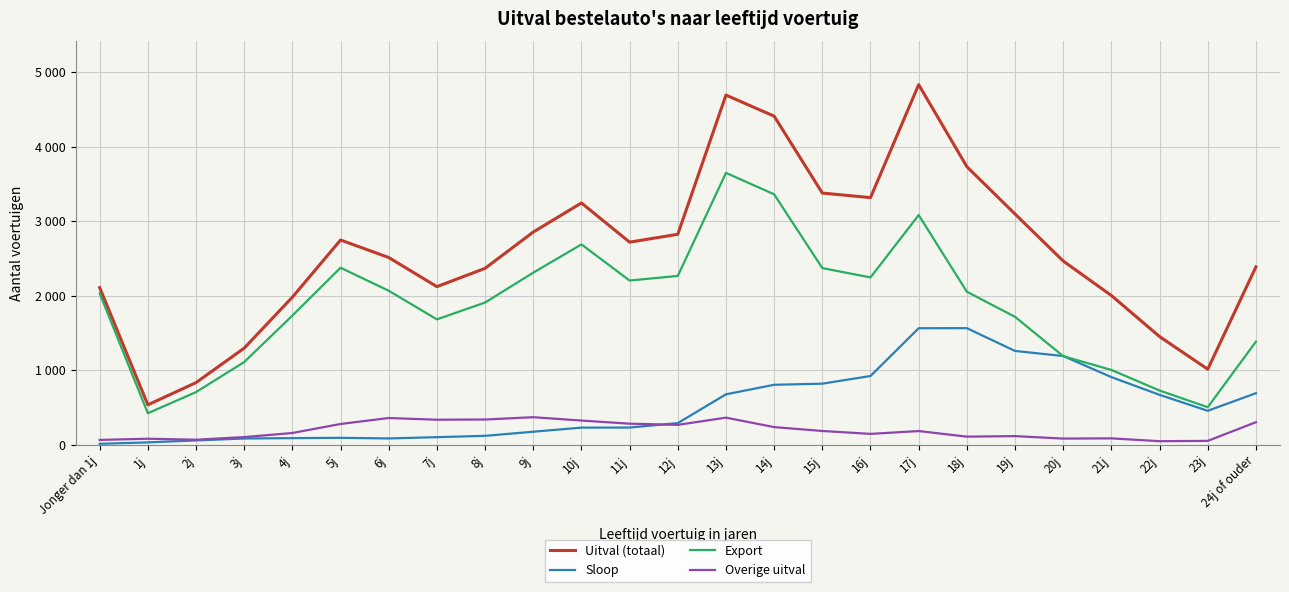

Is it true that Sloop equals 1660 at 19j?

False